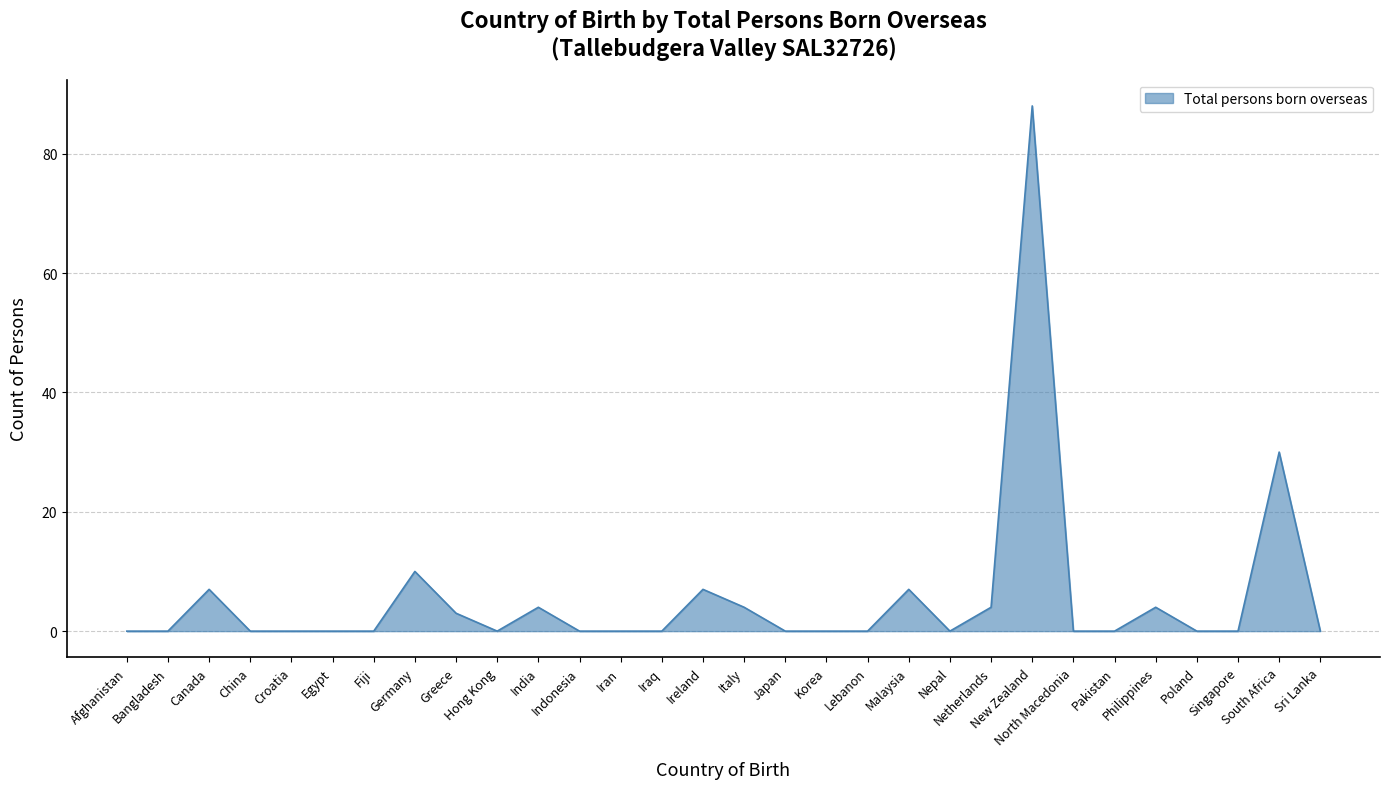

The chart shows a value of 1 at Italy. True or false?

False